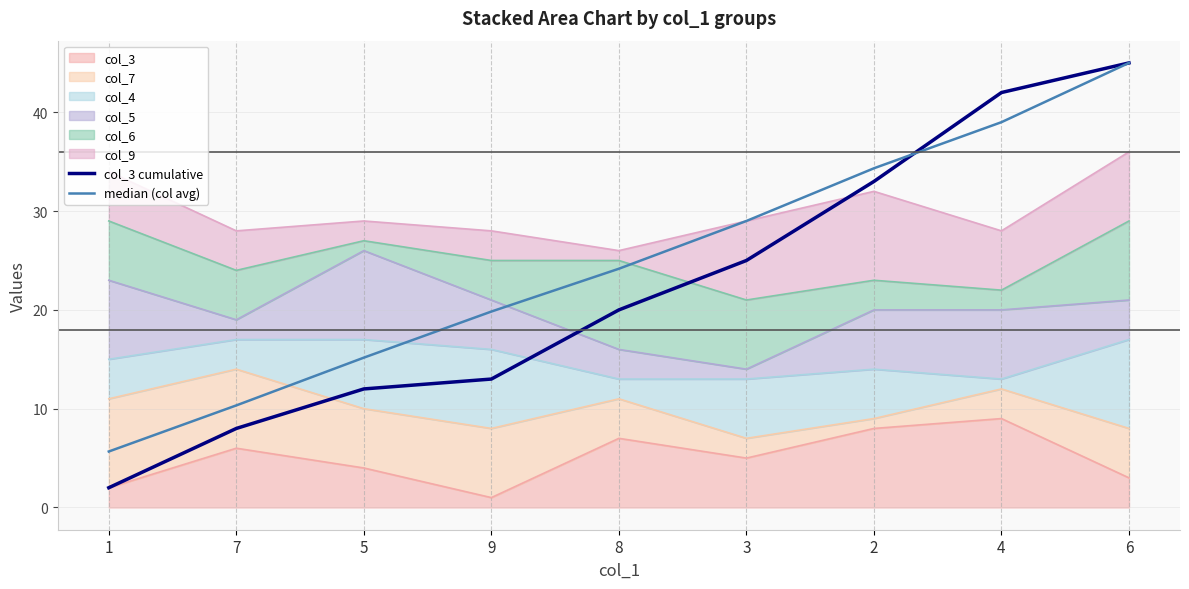

At which category does the chart reach its minimum across all series?

1